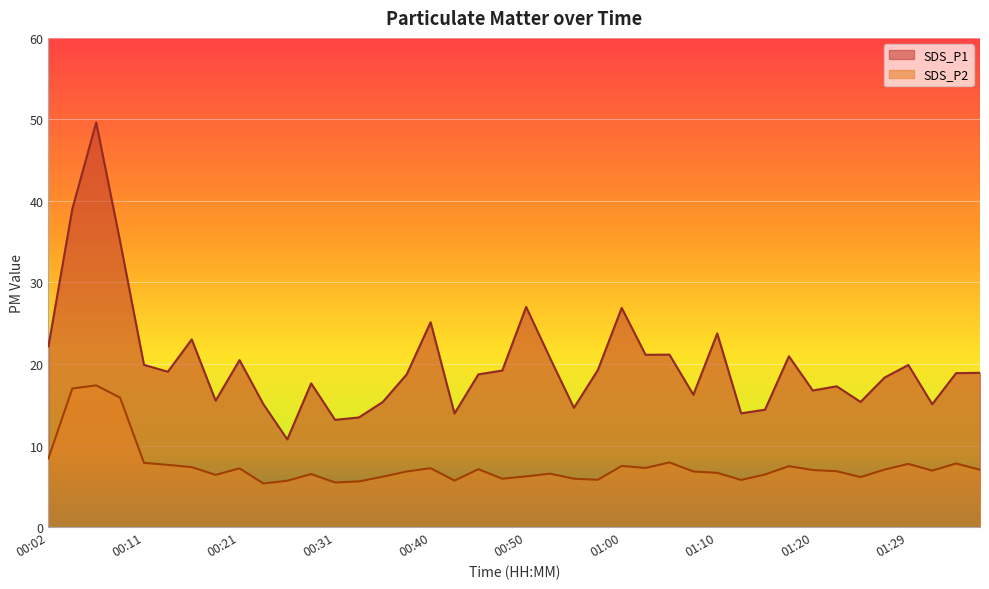

What is the label of the 16th point from the right?

01:00